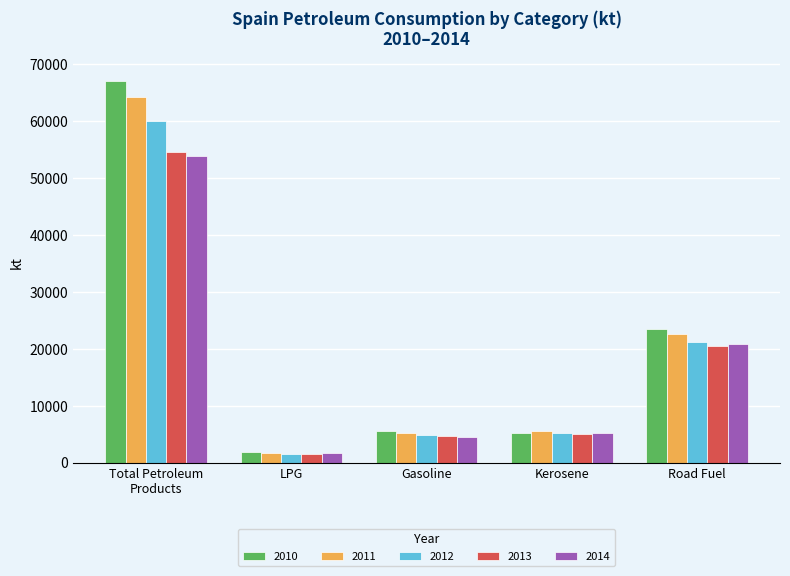

At which category does the chart reach its peak across all series?

Total Petroleum
Products